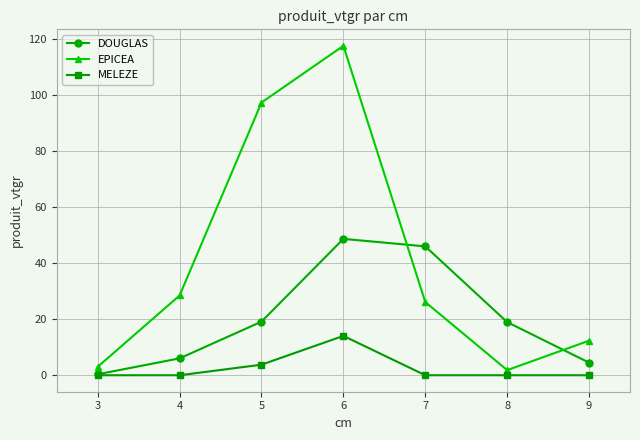

At which category does EPICEA reach its first local valley?

8